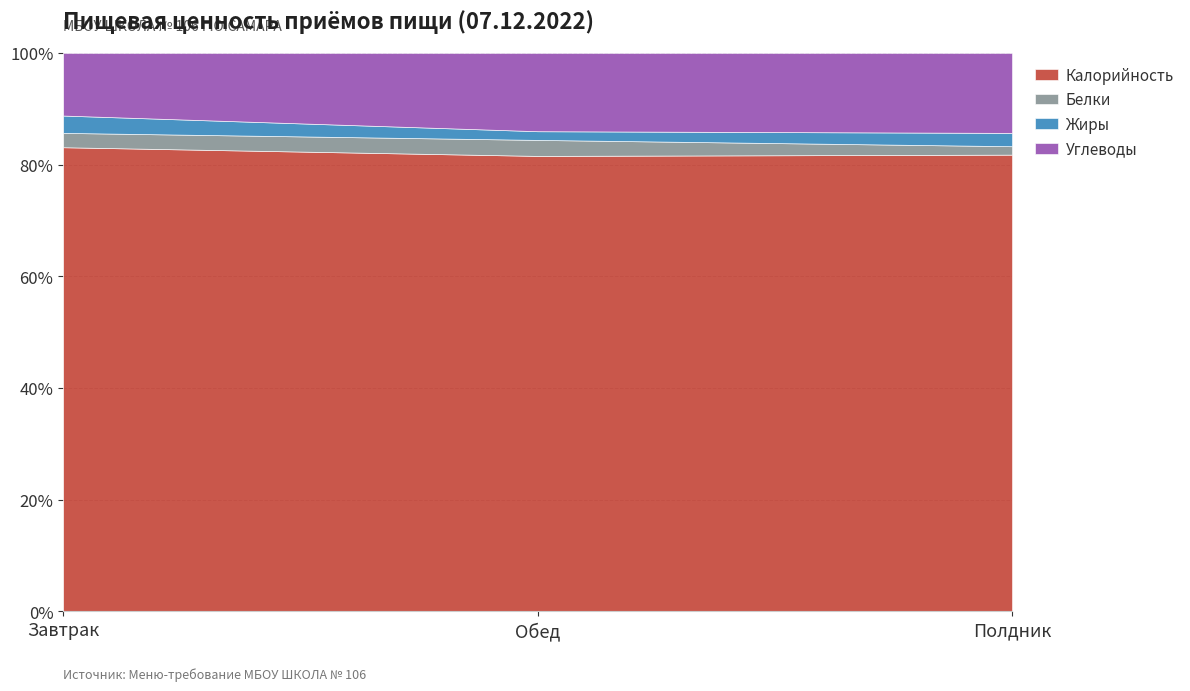

The value of Калорийность at Полдник is 81.8. True or false?

True